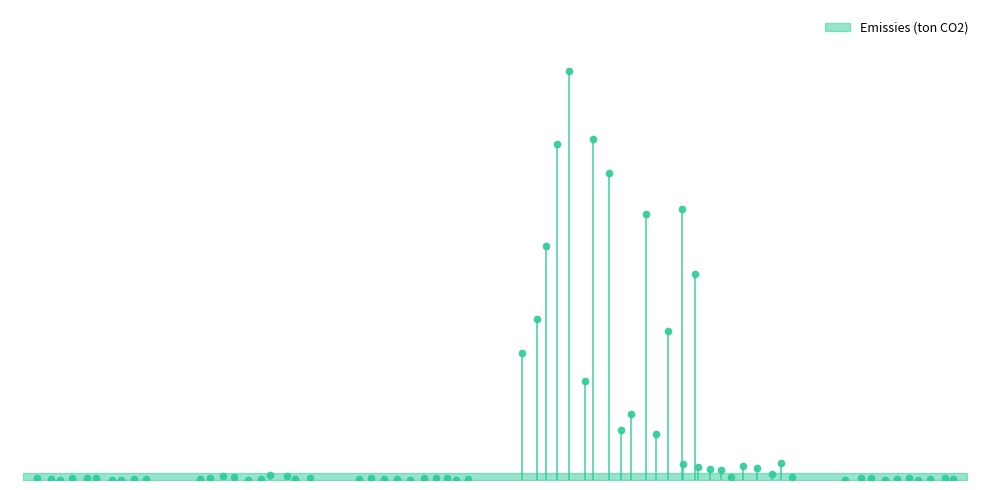

Is it true that the value at Benzine is 7.2?

False